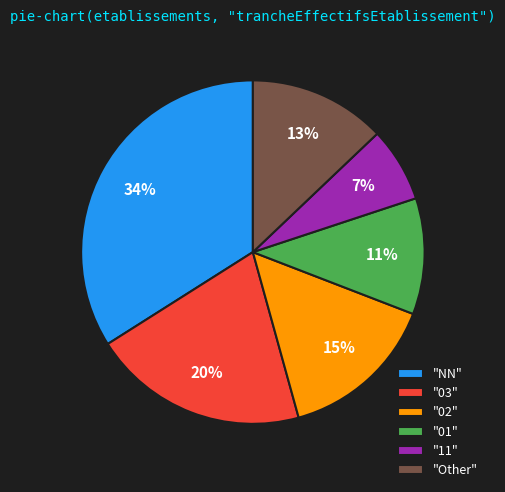

Does "01" represent more than half of the total?

No